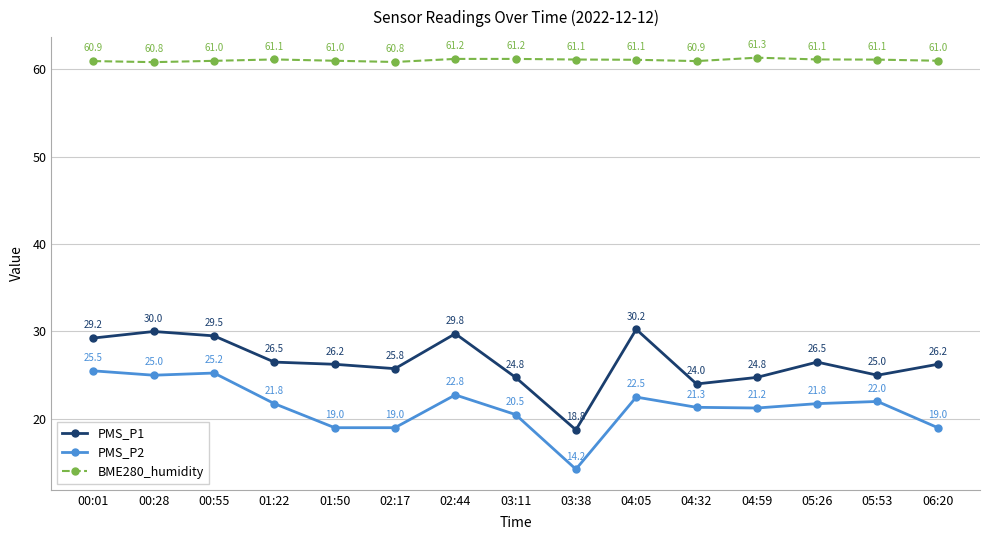

Which label corresponds to the smallest value in the chart?

03:38